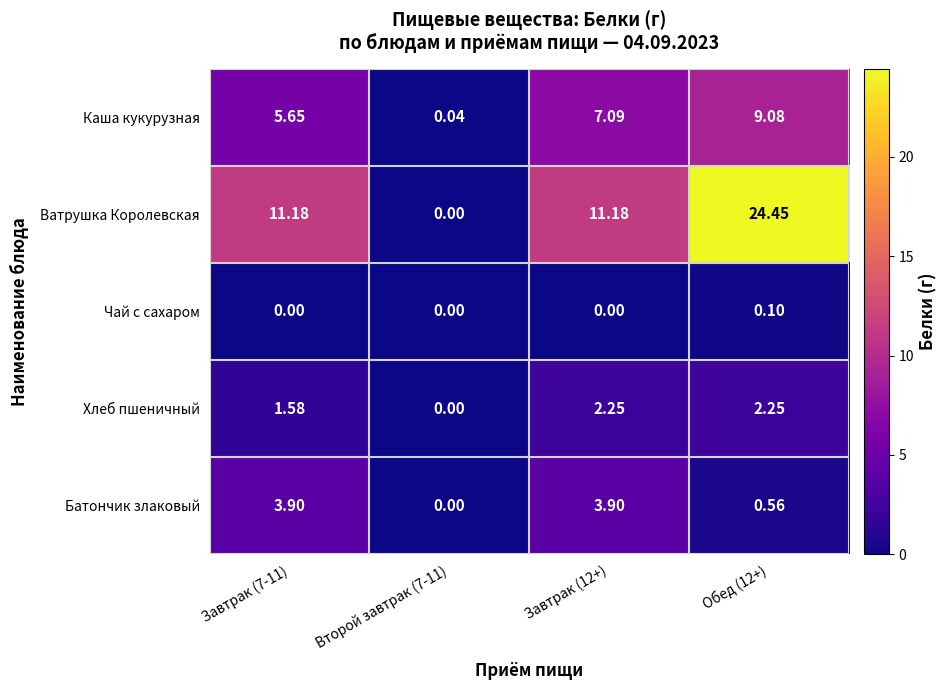

At Завтрак (12+), list the series in order from smallest to largest.

Чай с сахаром, Хлеб пшеничный, Батончик злаковый, Каша кукурузная, Ватрушка Королевская